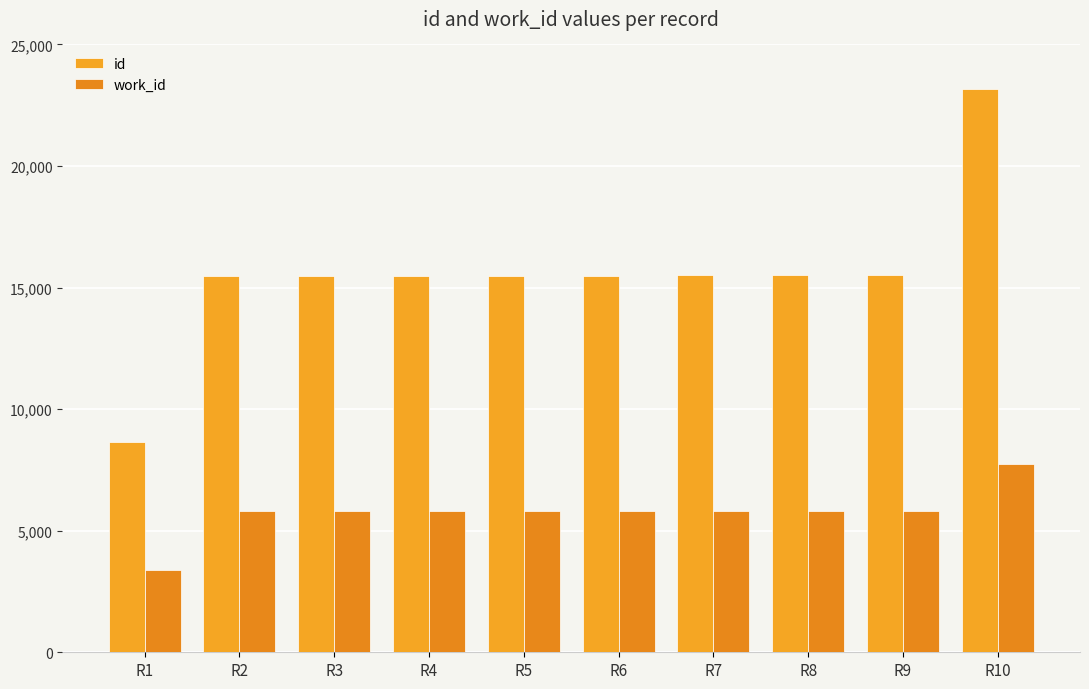

Read the id value at R3, to the nearest 10.

15490